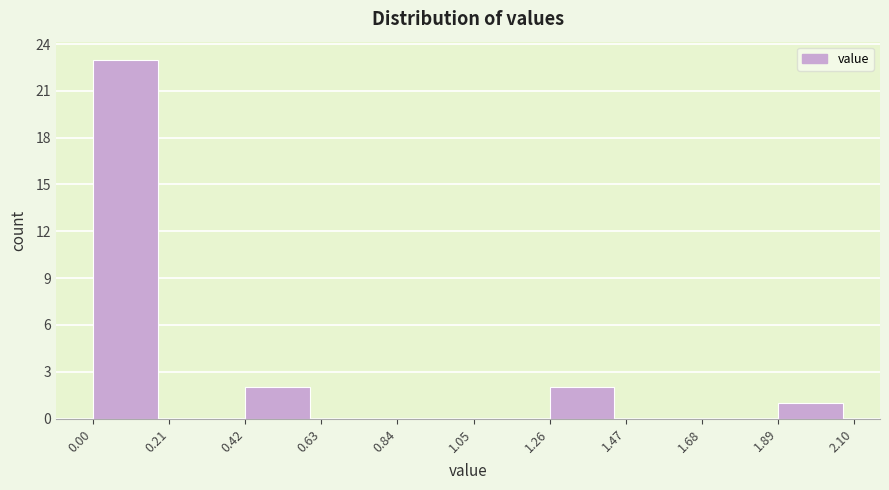

Reading left to right, list every bar in this chart as the range it spans on the x-axis followed by its height. The values are not printed on the chart, so give them approximately, as read against the axis.

0.00 to 0.21: 23
0.21 to 0.42: 0
0.42 to 0.63: 2
0.63 to 0.84: 0
0.84 to 1.05: 0
1.05 to 1.26: 0
1.26 to 1.47: 2
1.47 to 1.68: 0
1.68 to 1.89: 0
1.89 to 2.10: 1